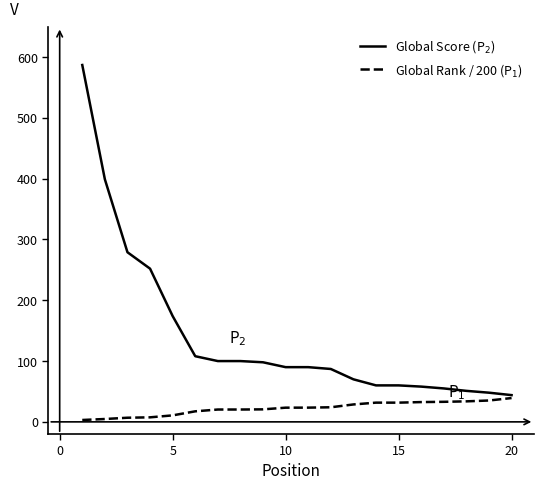

What is the maximum value shown in the chart?

587.0